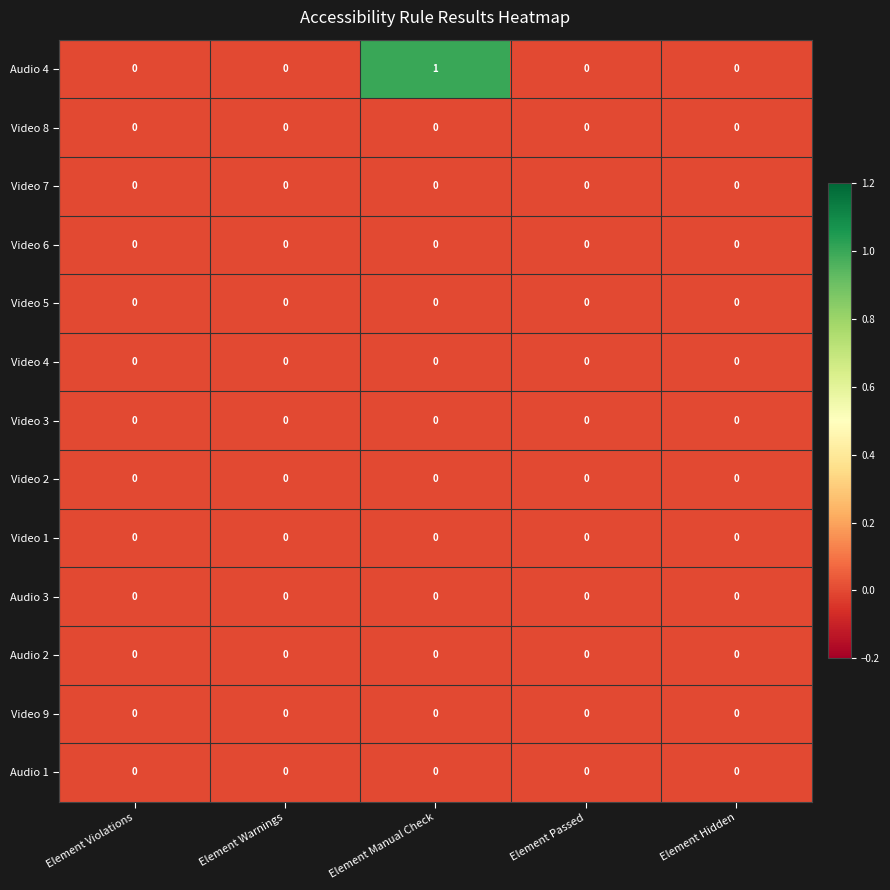

The Video 9 series shows 0 at Element Warnings. True or false?

True